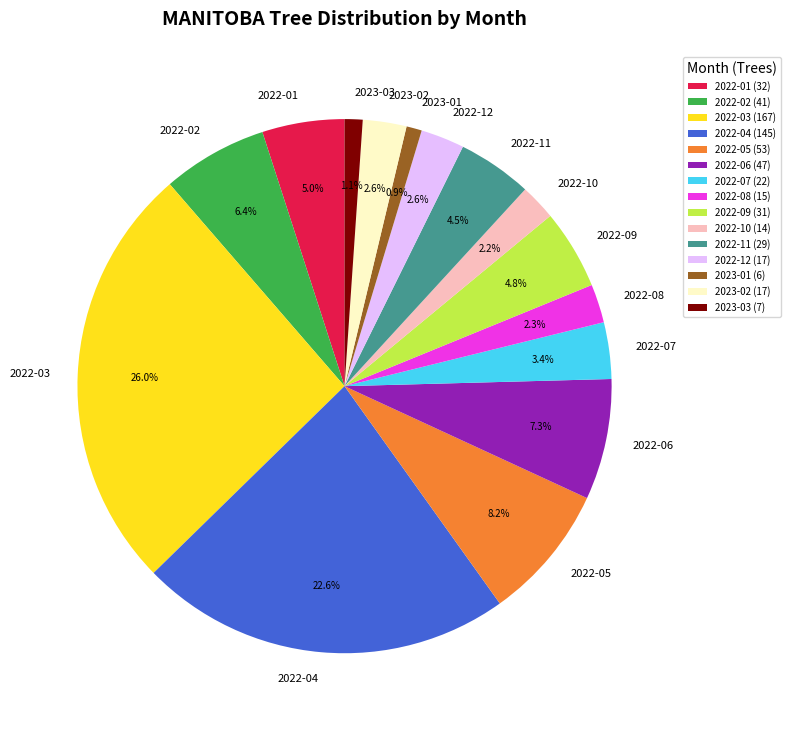

Does any single category account for the majority?

No